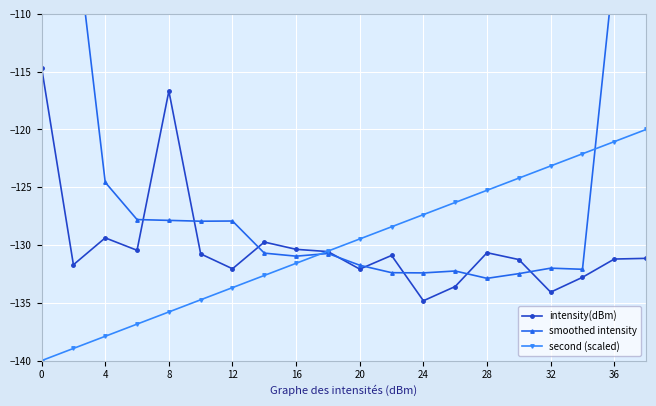

The value of second (scaled) at 8 is -135.8. True or false?

True